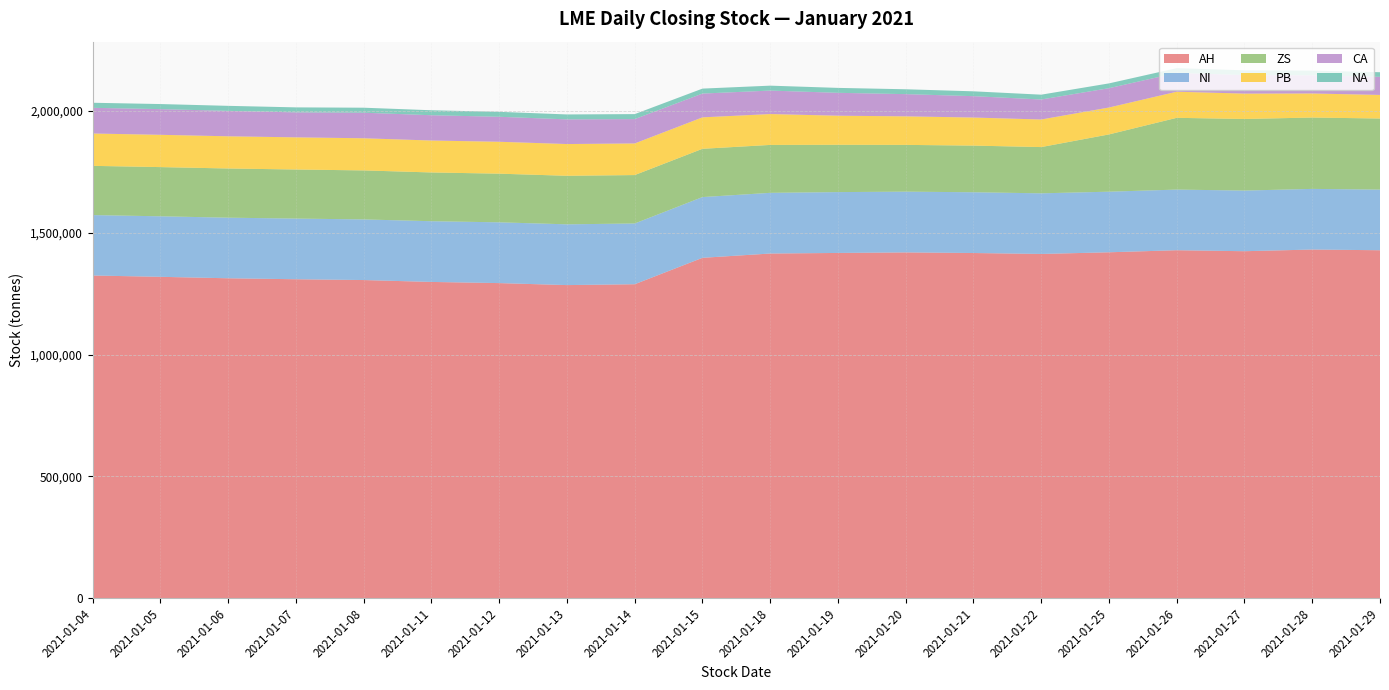

Reading left to right, extract all data points from this chart.

AH: 1324500	1319075	1313100	1309100	1305825	1298075	1293300	1285125	1288675	1397075	1414675	1417050	1419250	1416775	1412925	1419775	1428225	1424175	1431050	1428175
NI: 247944	248382	248694	249018	248826	249198	249432	249396	249306	249300	249090	249726	249396	249366	248844	248688	248886	248886	248886	248856
ZS: 202025	201900	201875	201375	201125	200100	199675	199175	198700	198125	196625	194200	191875	191450	189775	235025	294500	293800	292850	291750
PB: 132750	132550	132125	131975	131900	131100	130950	130325	129800	129025	126725	119325	117150	115175	113175	110500	107175	104150	98750	96775
CA: 105425	105425	104325	102425	104950	103750	102550	101250	99950	97675	96325	93950	91150	87725	82125	79275	77175	76250	74575	74275
NA: 20800	20800	20660	20600	20500	20440	20320	20220	20440	20320	20200	20200	20000	19900	19780	19660	19440	19260	19120	18940